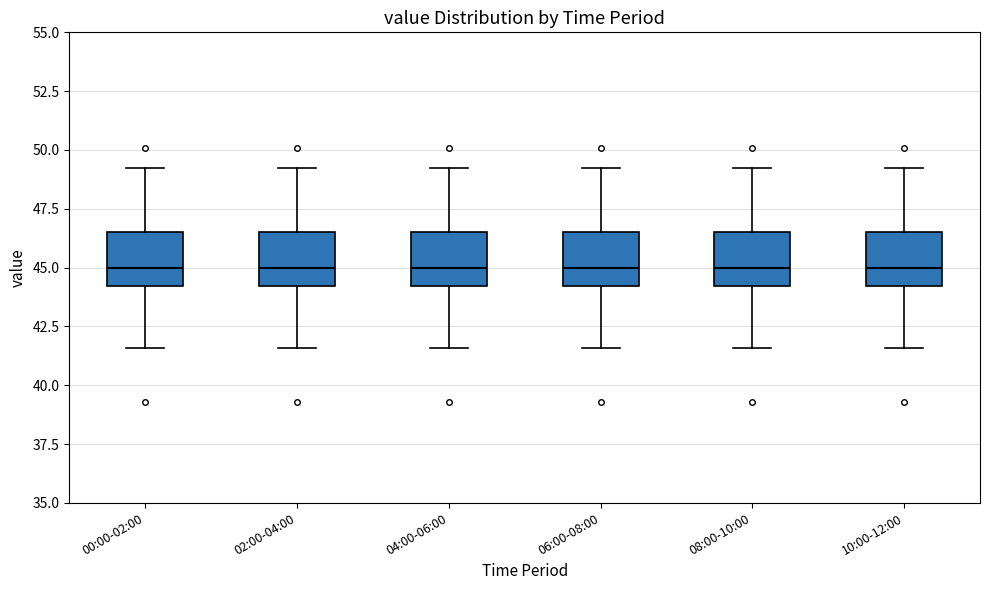

Where does the lower whisker of the box for 08:00-10:00 end on the y-axis? The values are not printed on the chart, so give them approximately, as read against the axis.

41.5